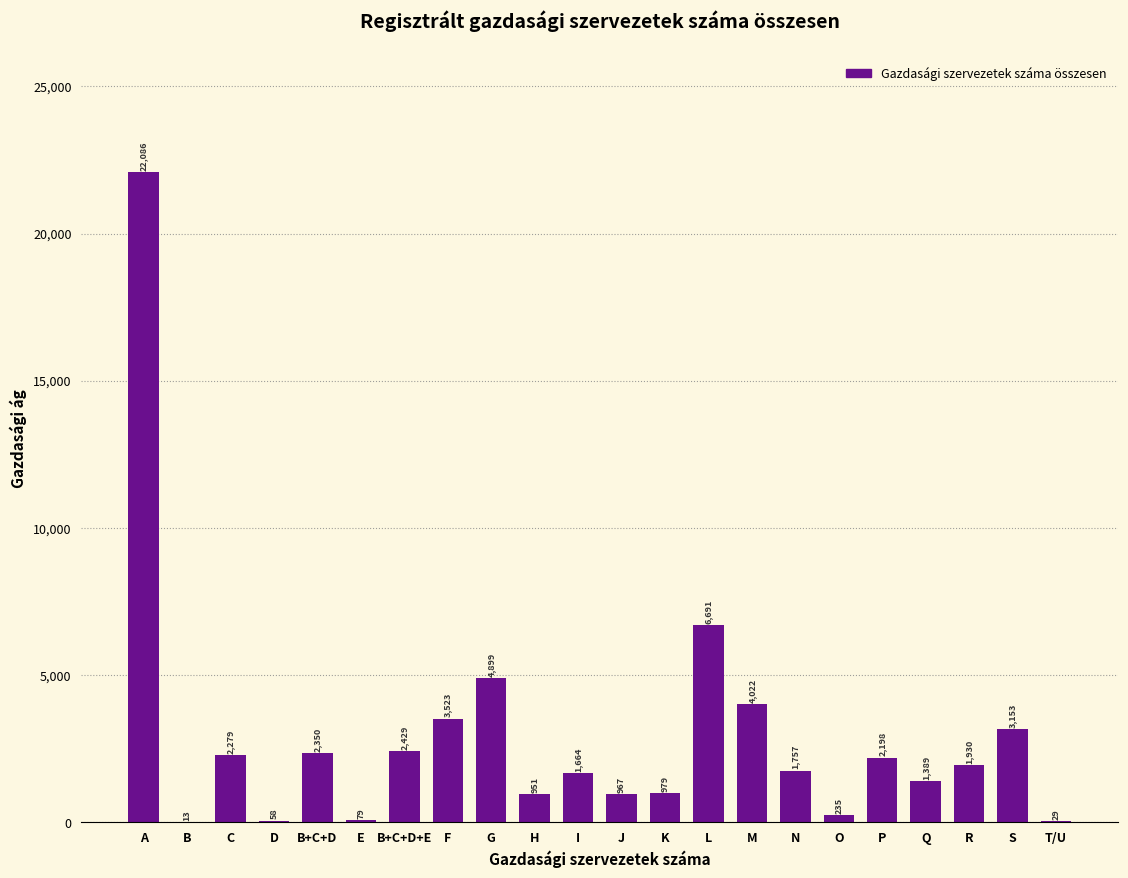

Reading left to right, what are all the values shown in this chart?

A=22086	B=13	C=2279	D=58	B+C+D=2350	E=79	B+C+D+E=2429	F=3523	G=4899	H=951	I=1664	J=967	K=979	L=6691	M=4022	N=1757	O=235	P=2198	Q=1389	R=1930	S=3153	T/U=29